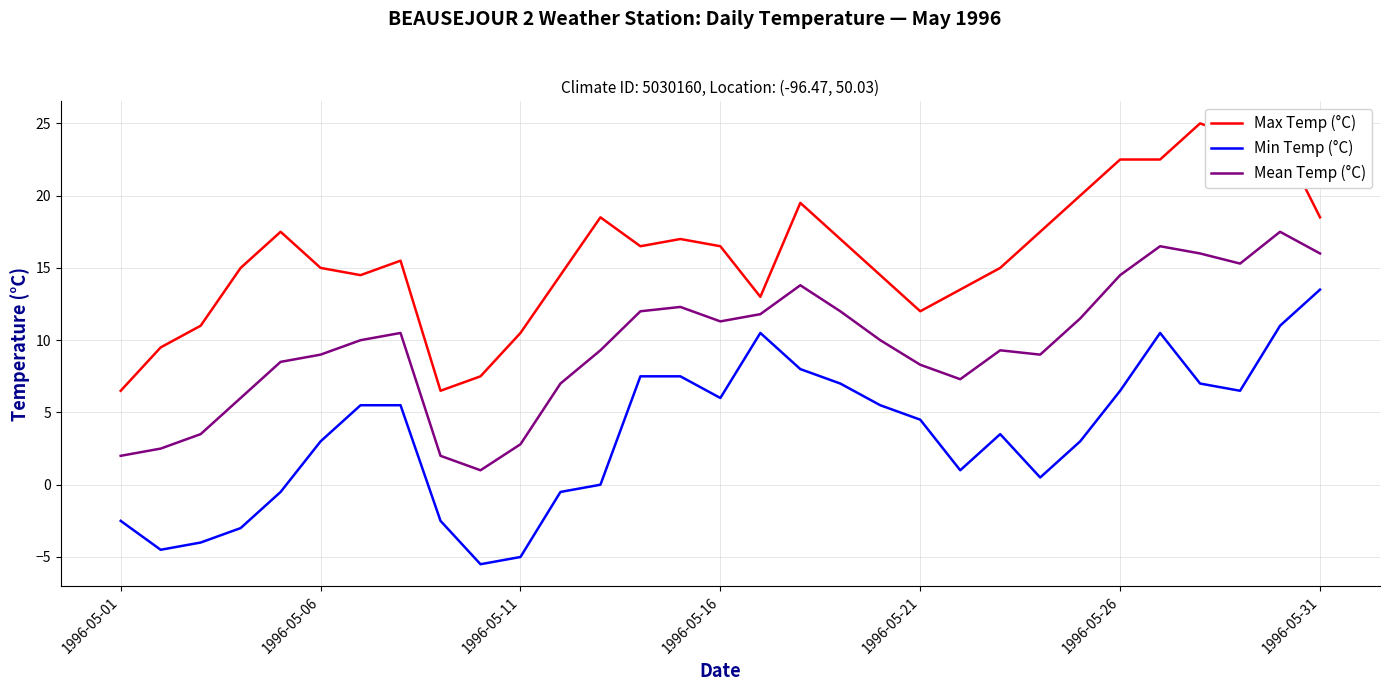

True or false: Max Temp (°C) and Mean Temp (°C) cross at least once.

False